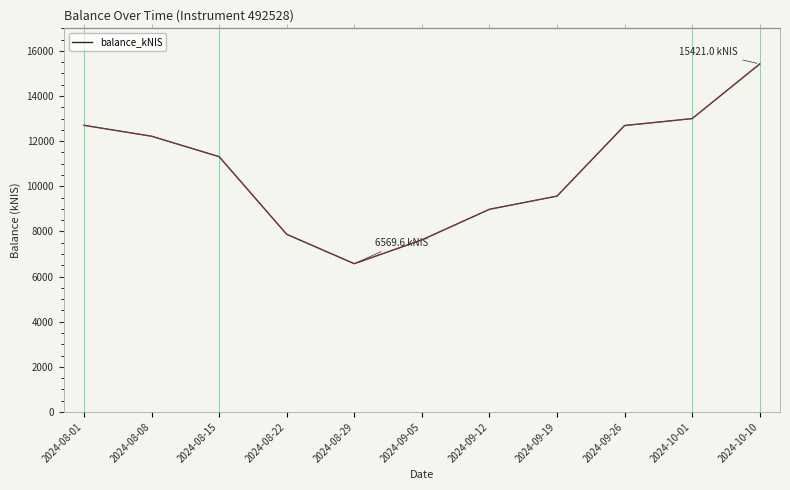

What is the maximum value shown in the chart?

15421.0